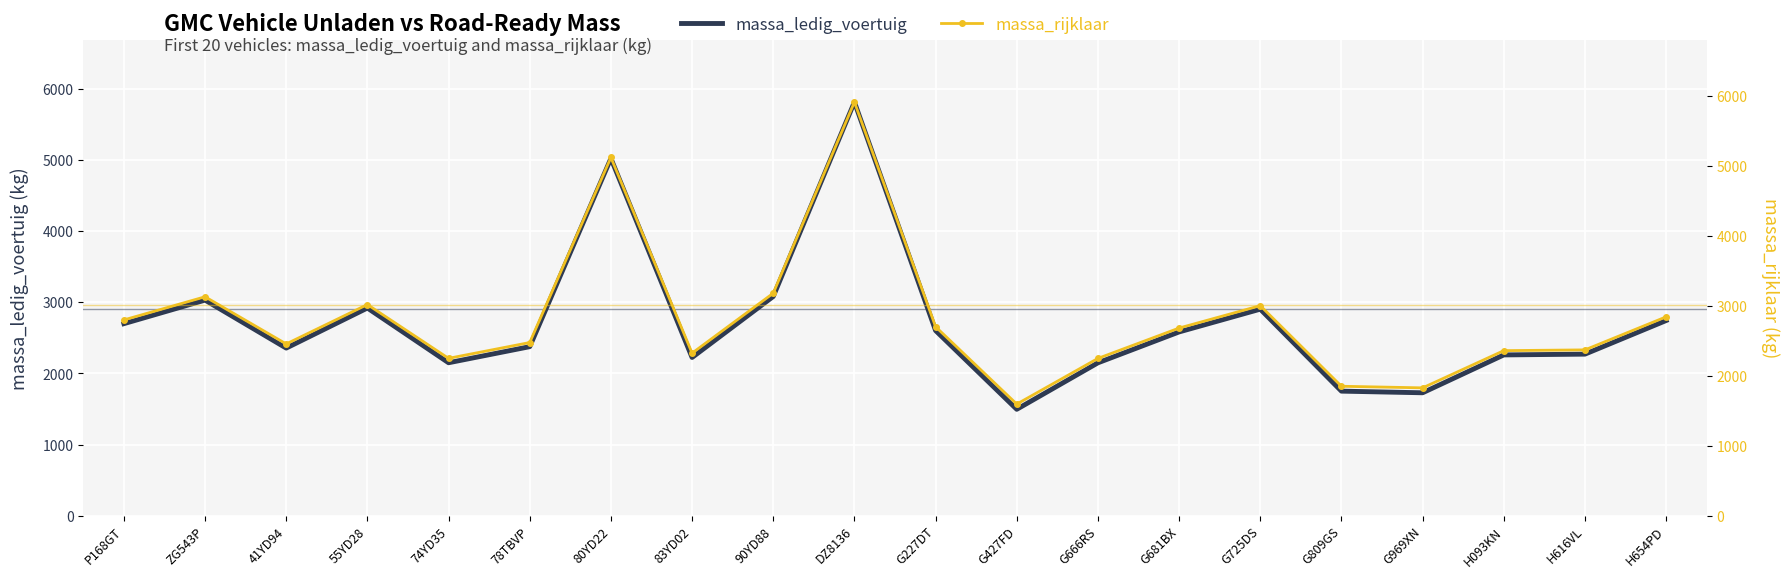

Is it true that massa_rijklaar equals 892 at G227DT?

False